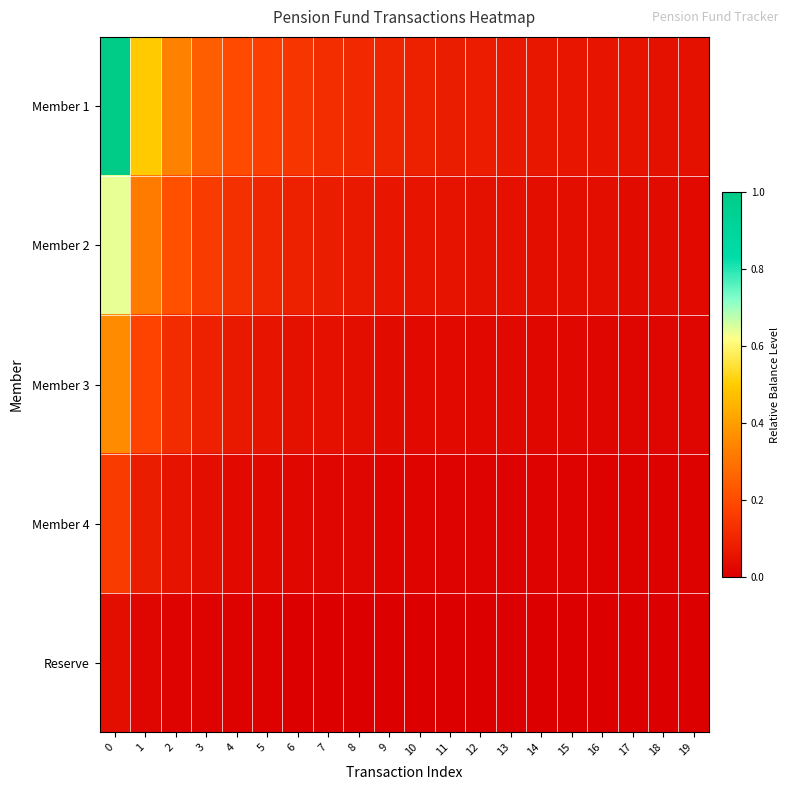

At 3, list the series in order from smallest to largest.

Reserve, Member 4, Member 3, Member 2, Member 1